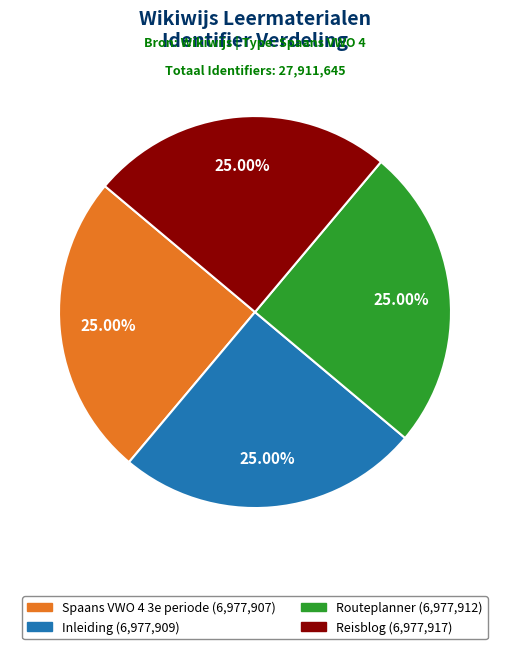

Approximately how many times larger is the value at Spaans VWO 4 3e periode compared to Inleiding?

1.0